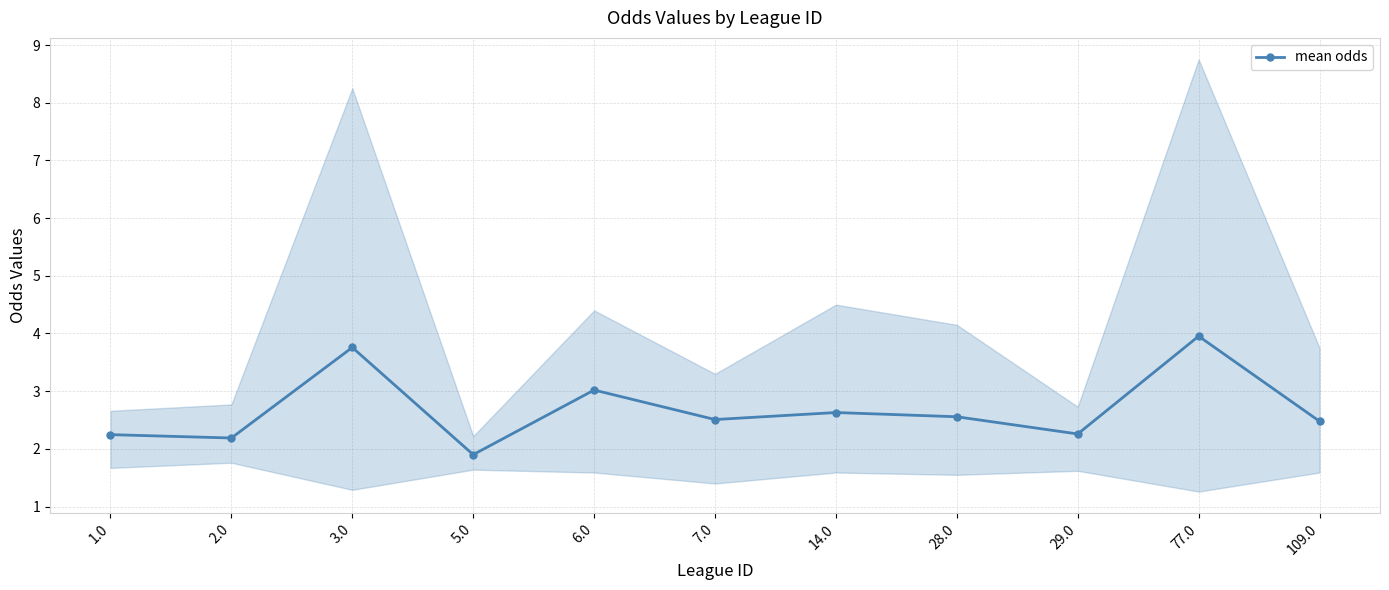

How many lines are shown in the chart?

1